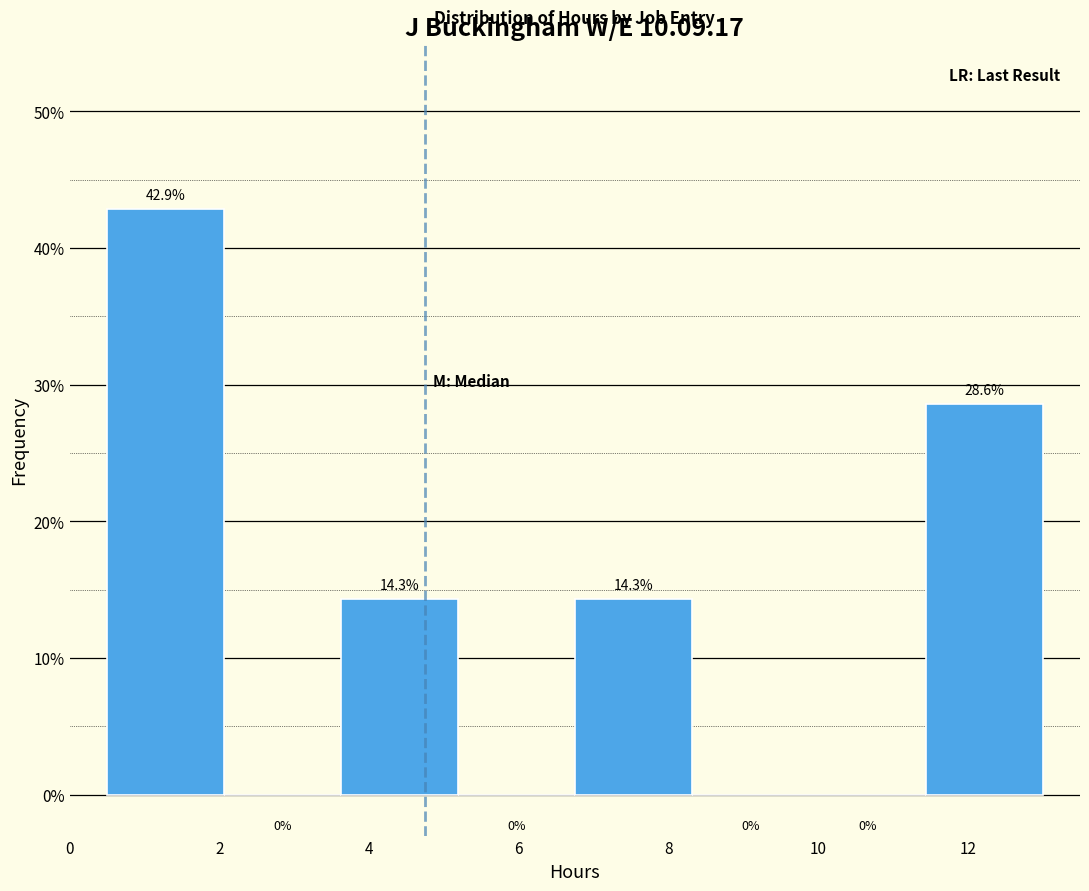

Over which range of the x-axis is the bar tallest?

0.6 to 2.0